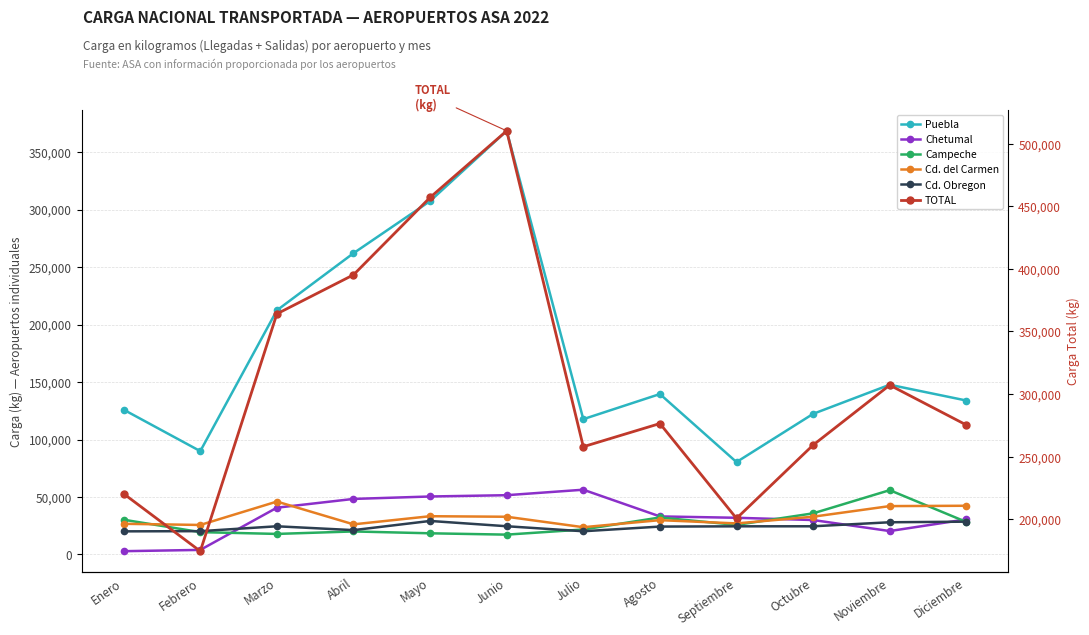

How many lines are shown in the chart?

6